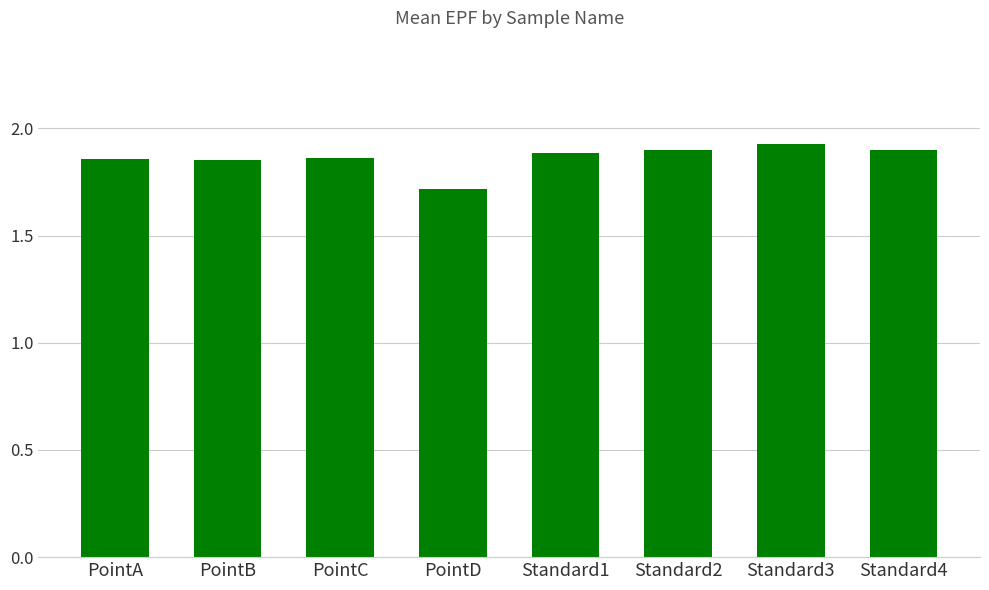

How many values are between 1 and 2?

8